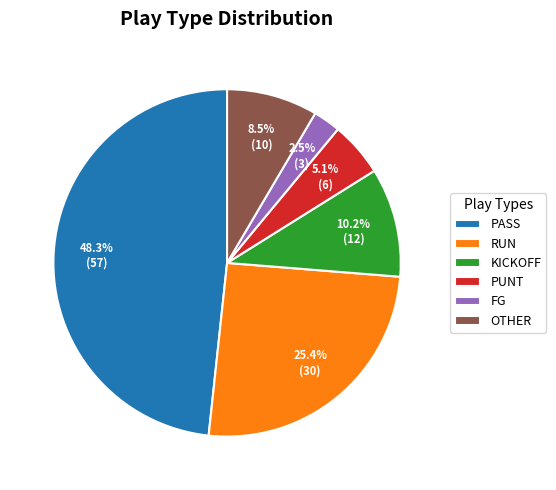

To the nearest percent, what is the average slice percentage?

17%